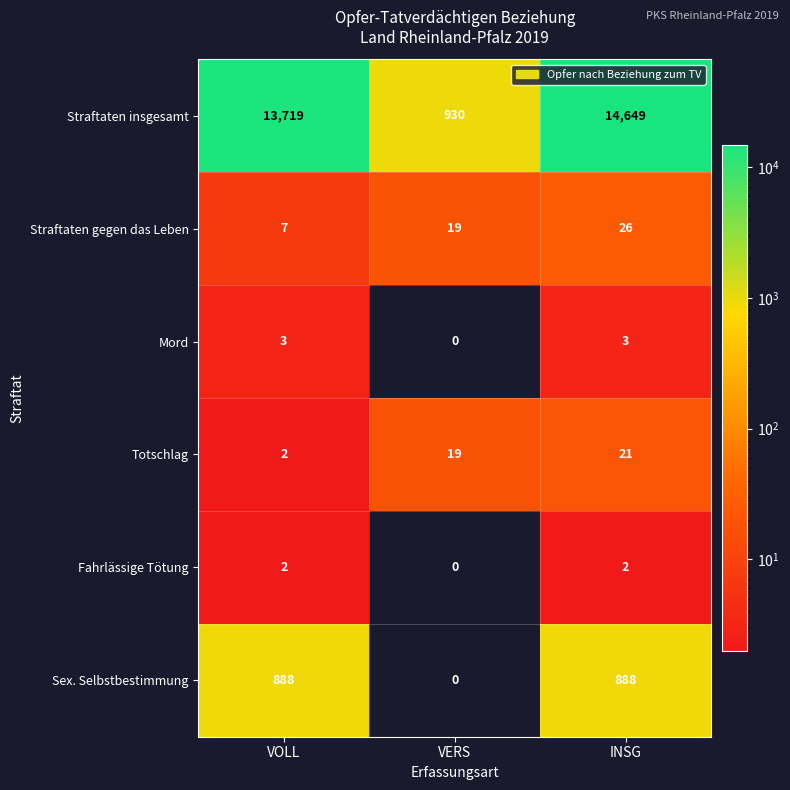

How many values in the Sex. Selbstbestimmung series are below 888?

1